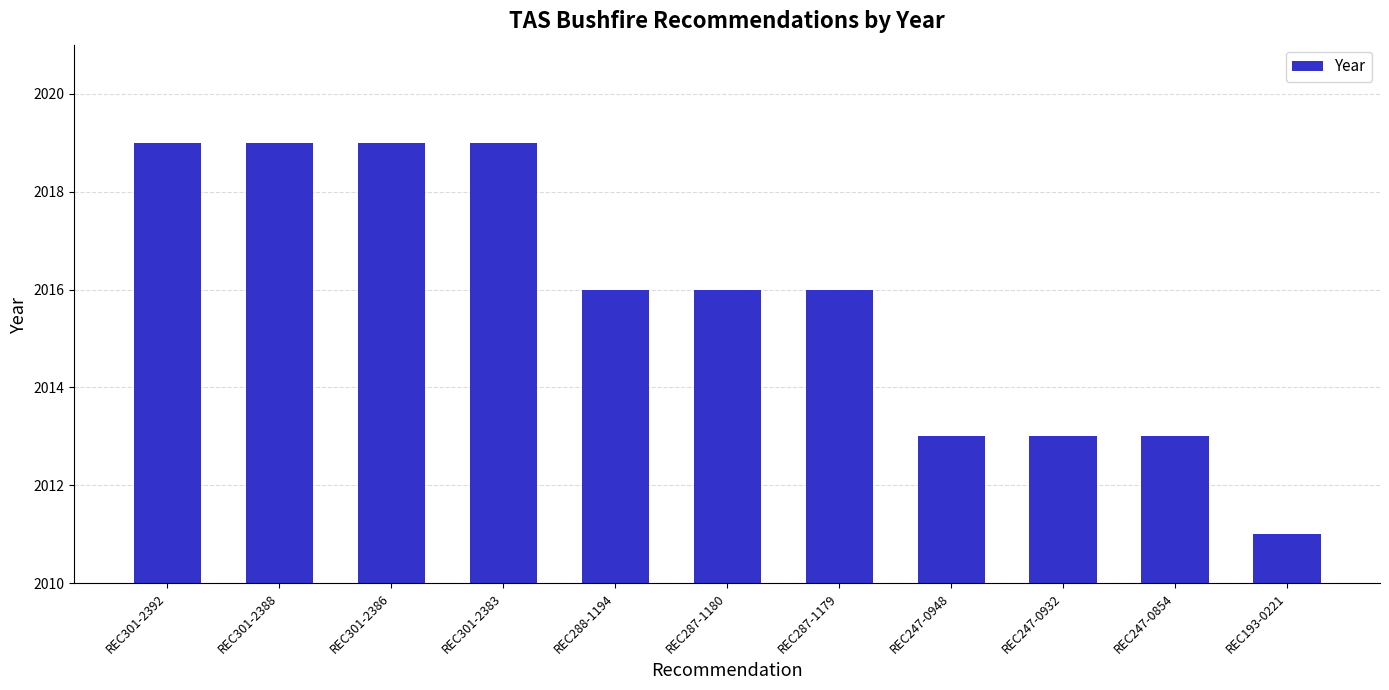

What is the maximum value shown in the chart?

2019